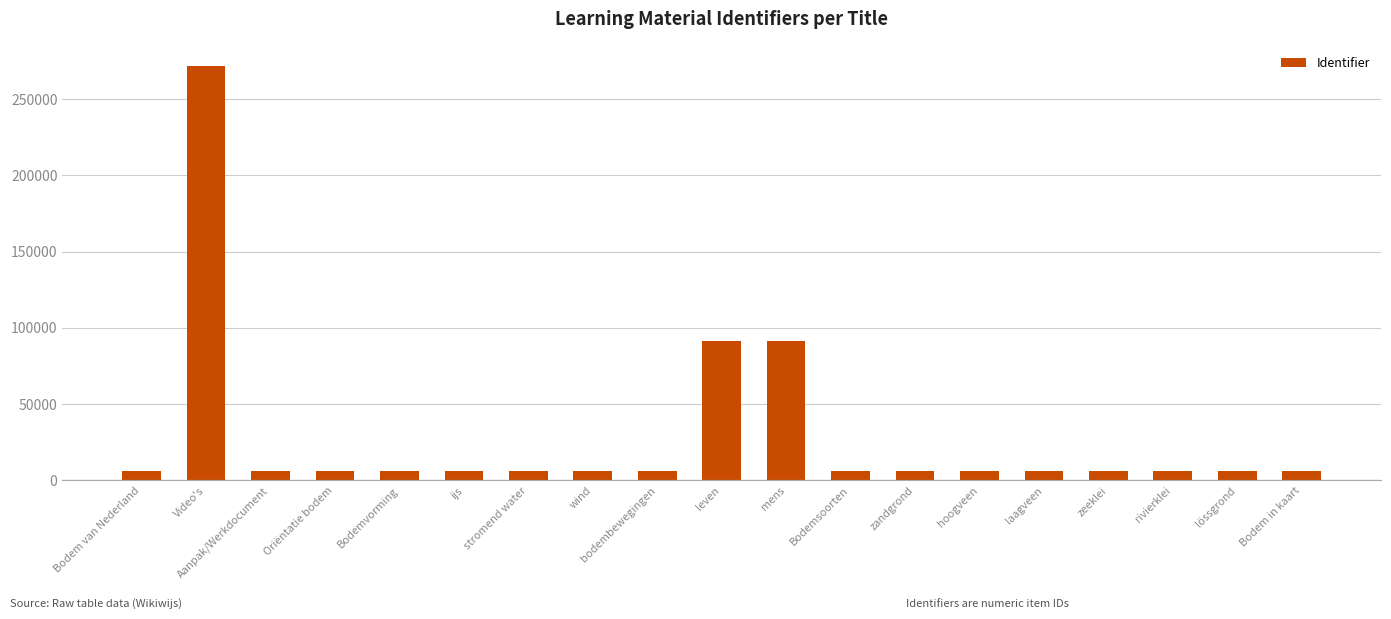

Where does the data first go above 6027?

Video's